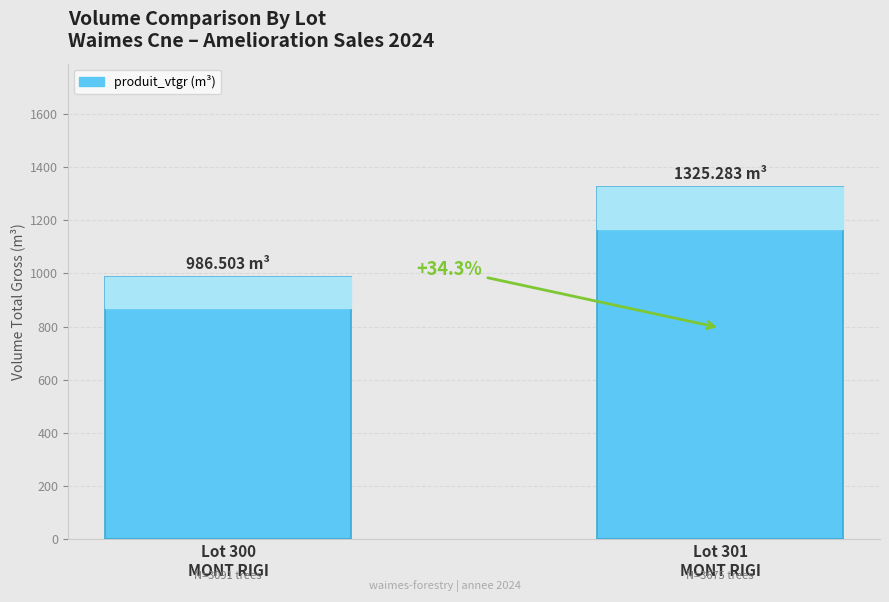

Does the chart contain any negative values?

No